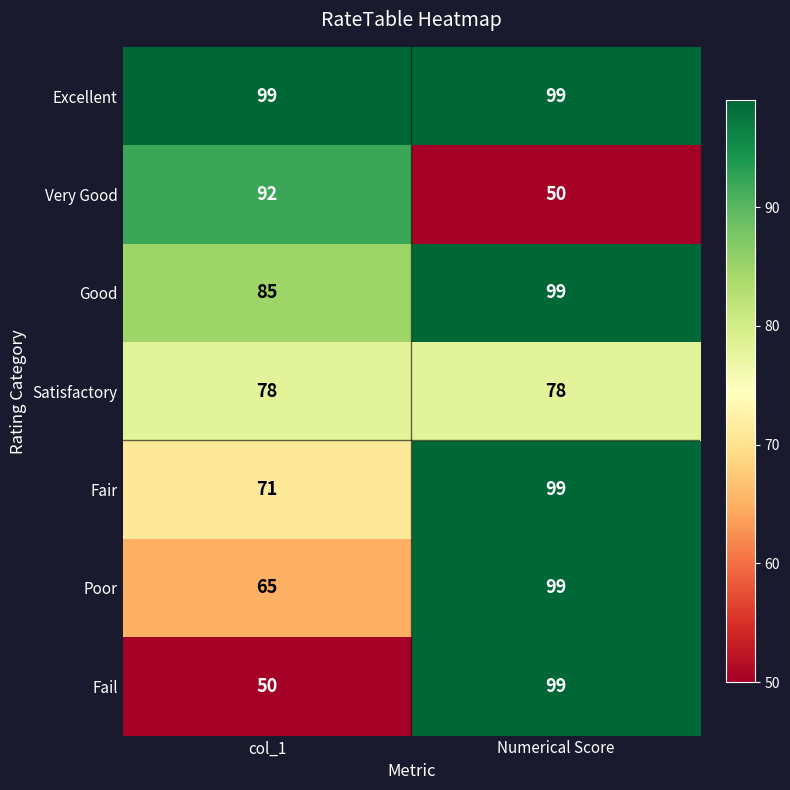

What is the sum of the Excellent values at col_1 and Numerical Score?

198